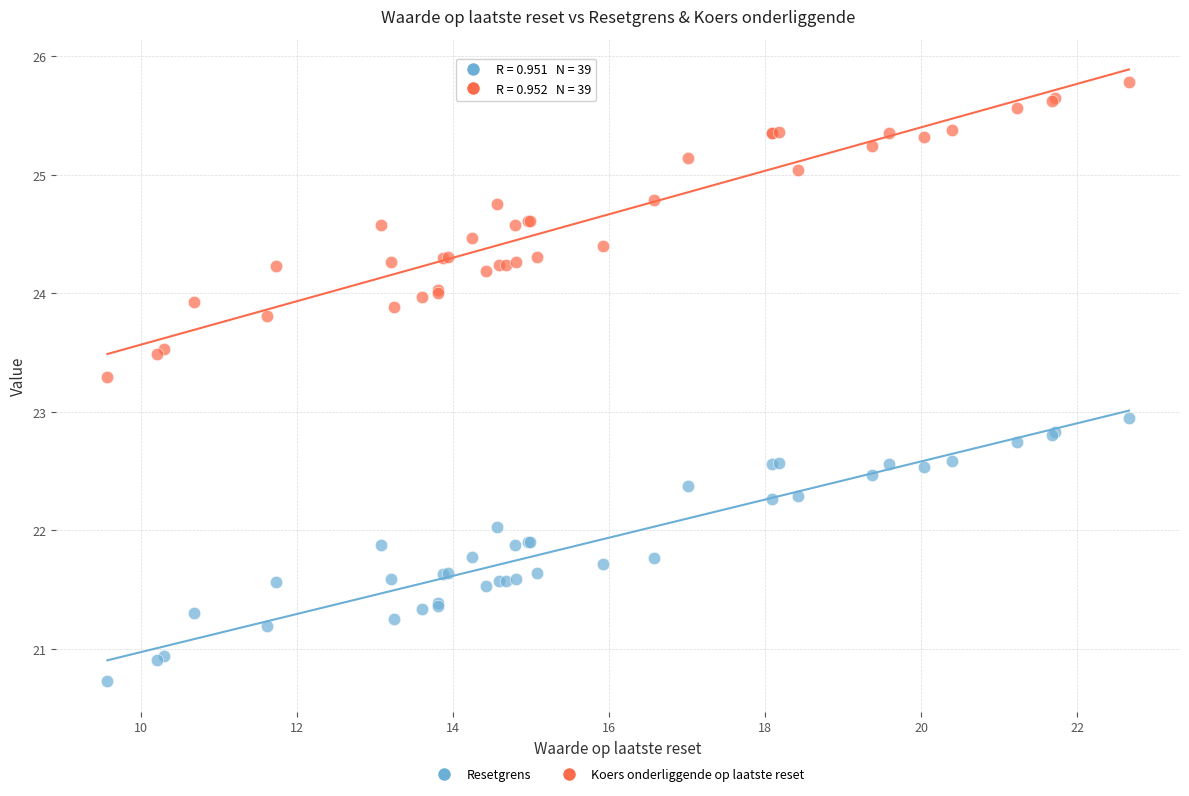

Which series reaches the maximum Y coordinate?

Koers onderliggende op laatste reset